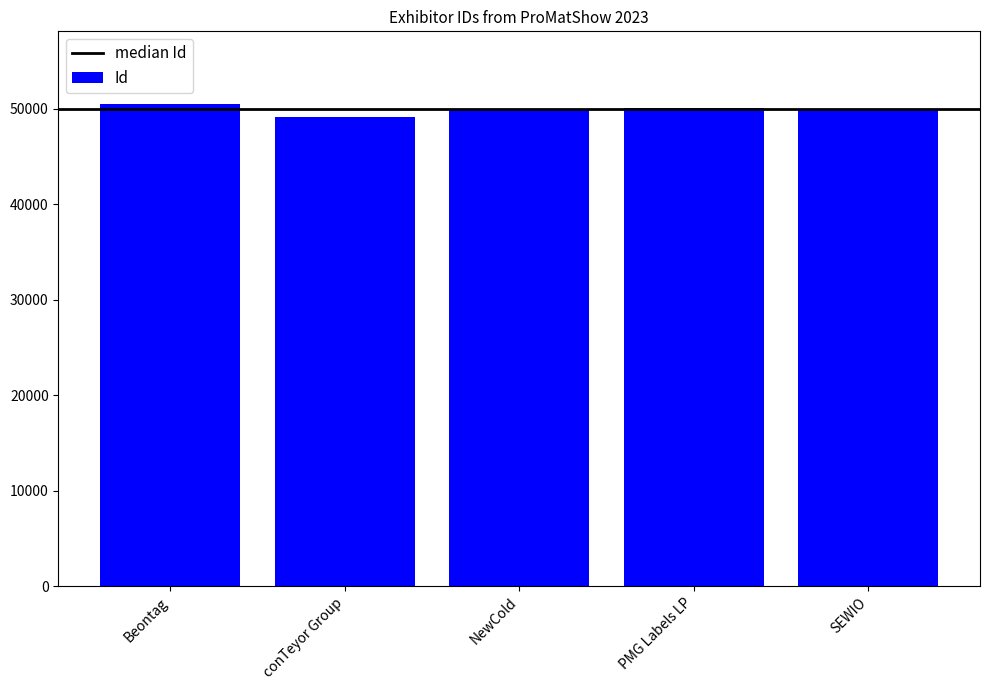

What is the sum of all values?

249688